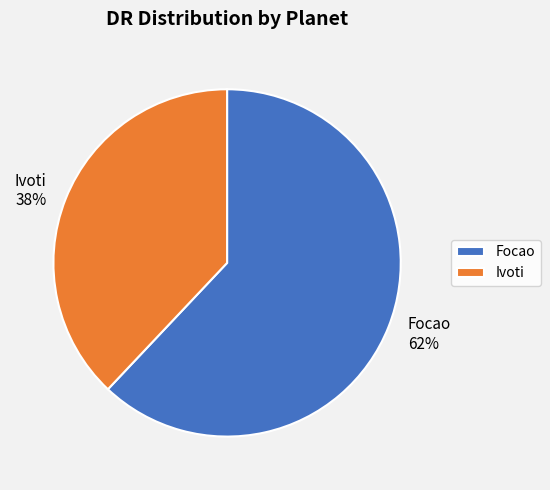

Between Ivoti and Focao, which is larger?

Focao